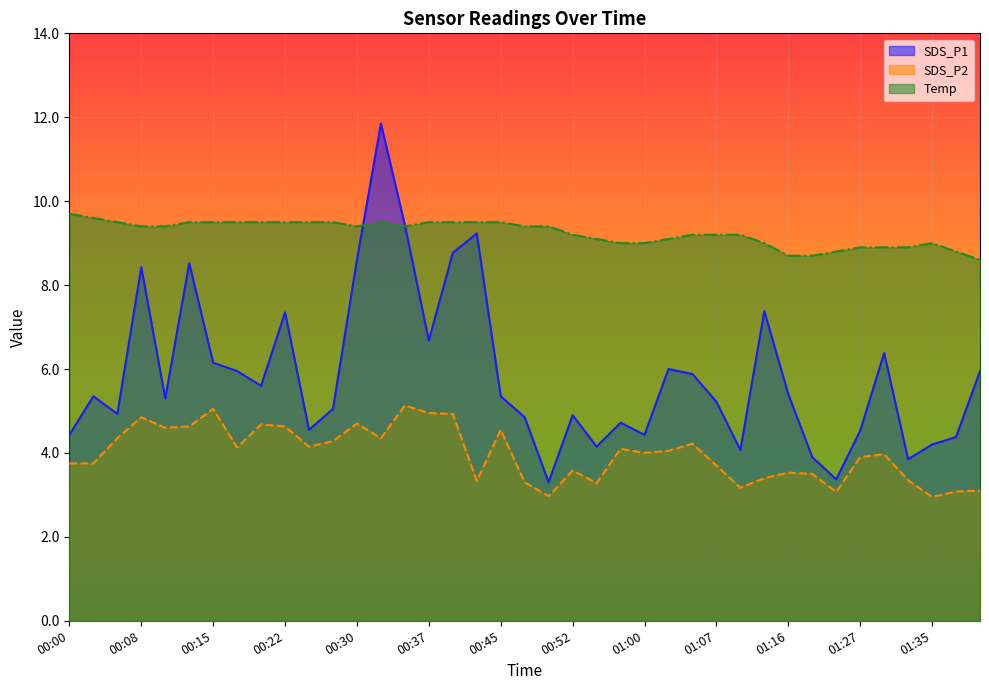

Which series has the largest total across all categories?

Temp